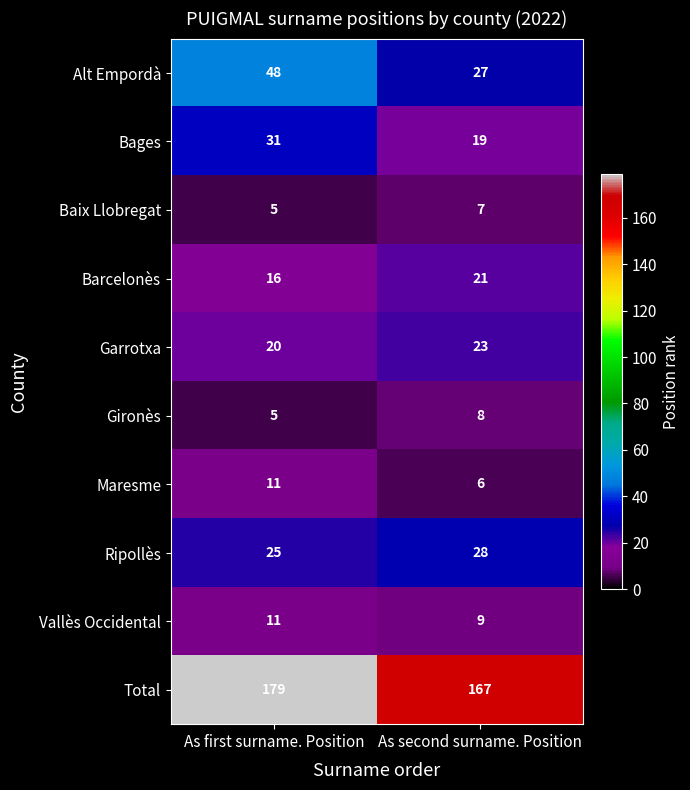

What value does the Vallès Occidental series have at As first surname. Position?

11